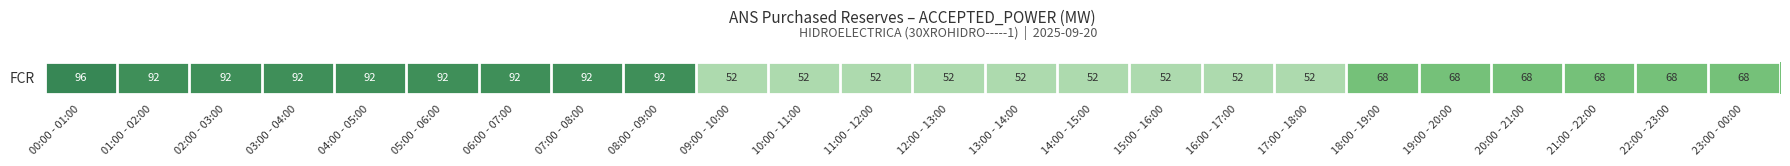

What is the sum of the values at 13:00 - 14:00 and 12:00 - 13:00?

104